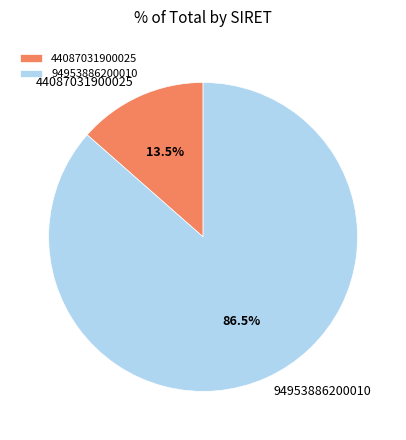

Rank the categories by value from highest to lowest.

94953886200010, 44087031900025